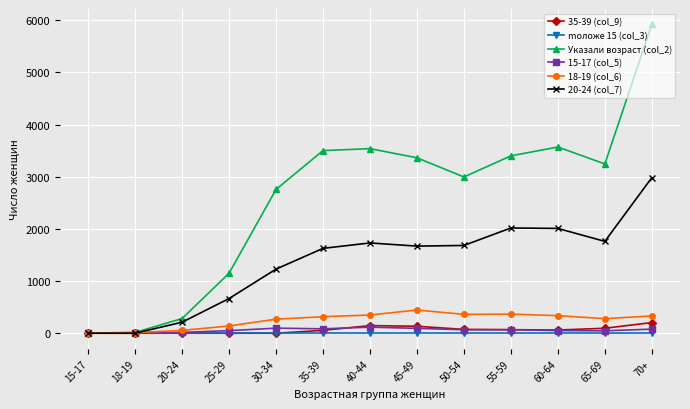

At which category is the sum across all series the highest?

70+